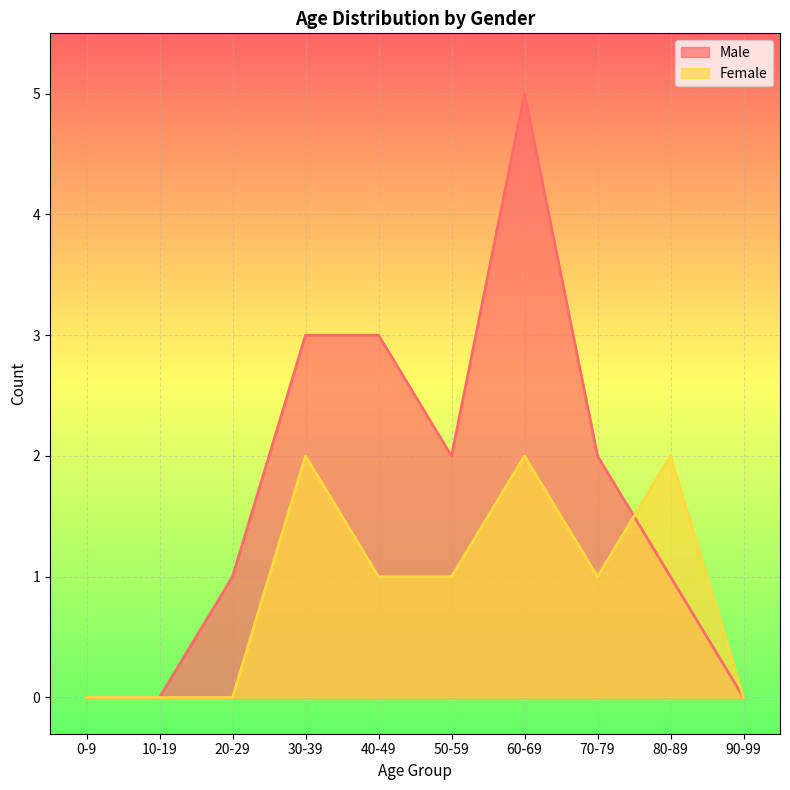

True or false: Male has more than 2 points higher than both neighbors.

False